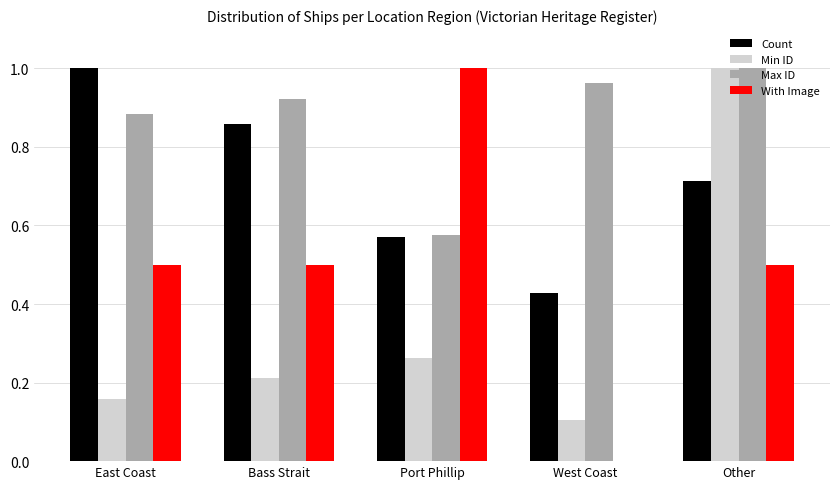

Is it true that Min ID equals 0.2 at East Coast?

True